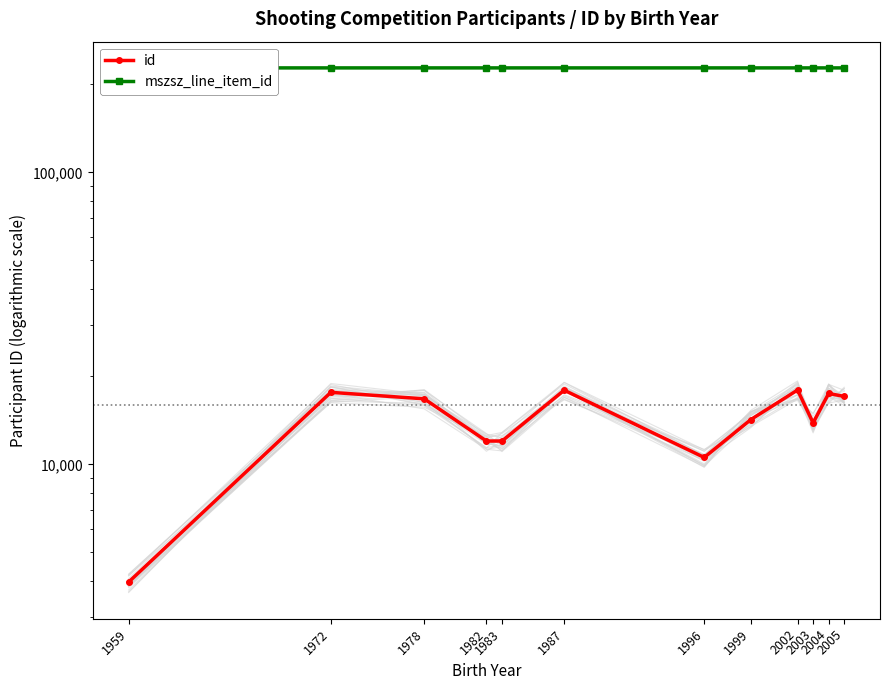

What is the average value of the id series?

14297.3